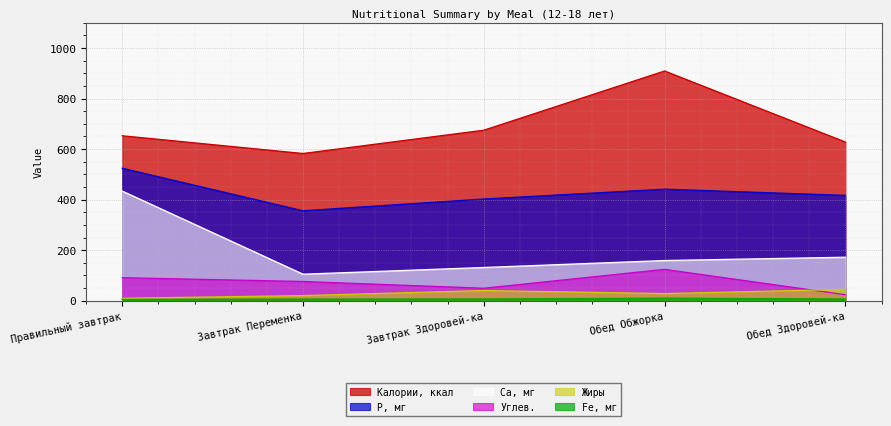

Rank the series at Завтрак Здоровей-ка from lowest to highest value.

Fe, мг, Жиры, Углев., Ca, мг, P, мг, Калории, ккал